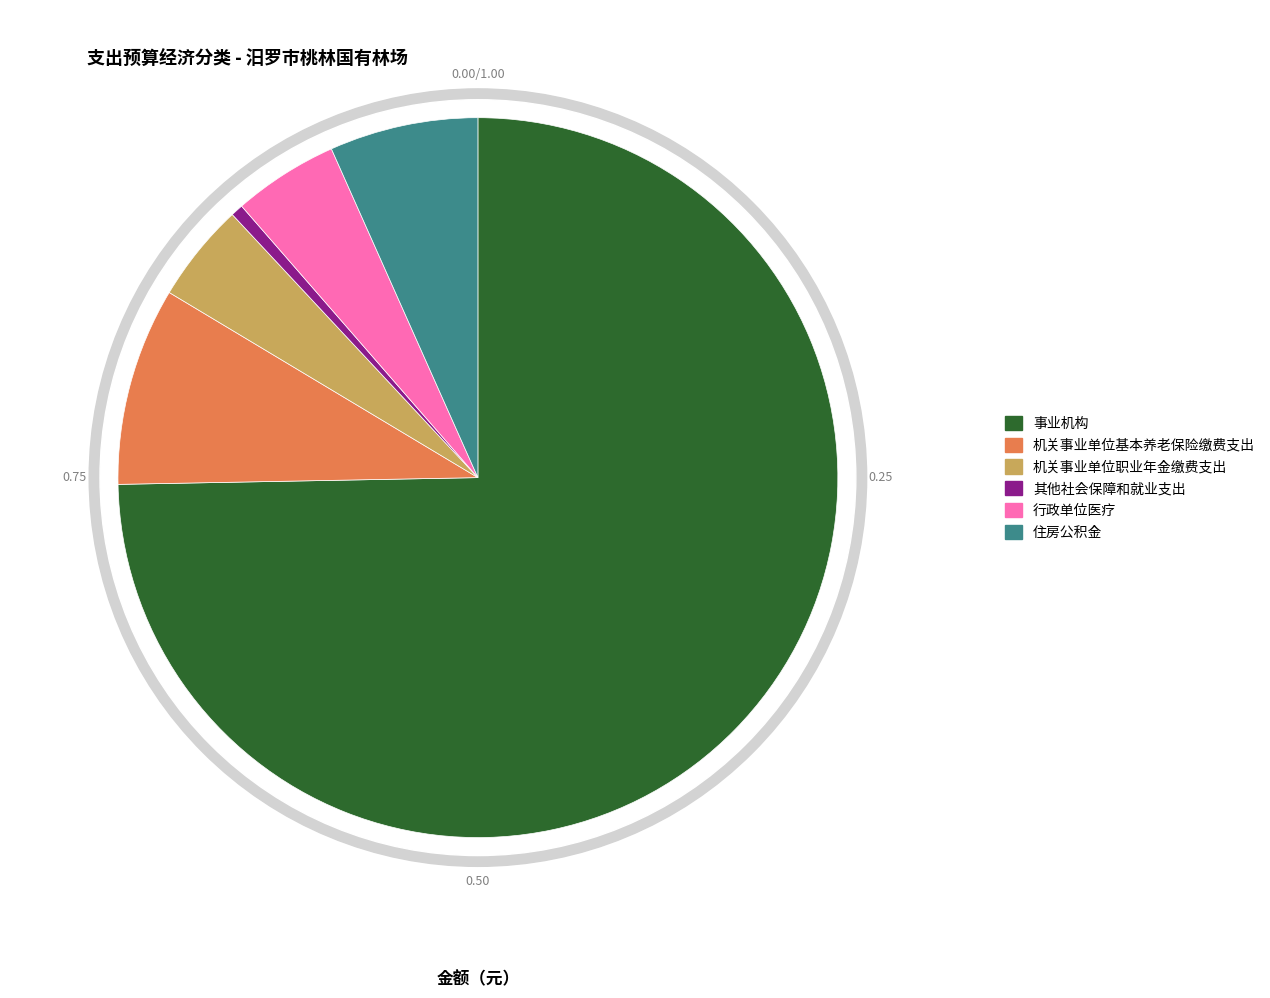

Is it true that 行政单位医疗 is 1% of the pie?

False